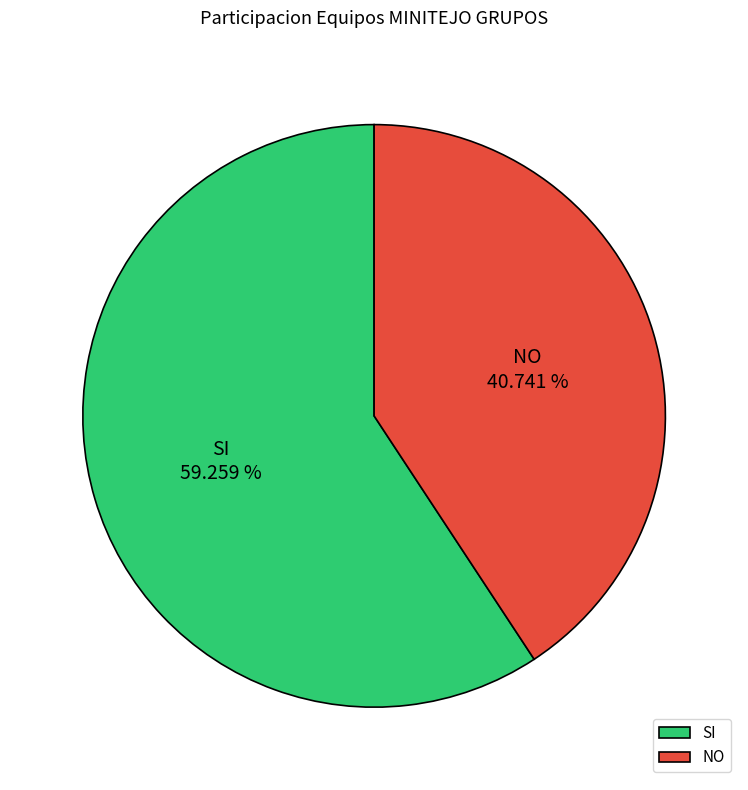

Rank the categories by value from lowest to highest.

NO, SI